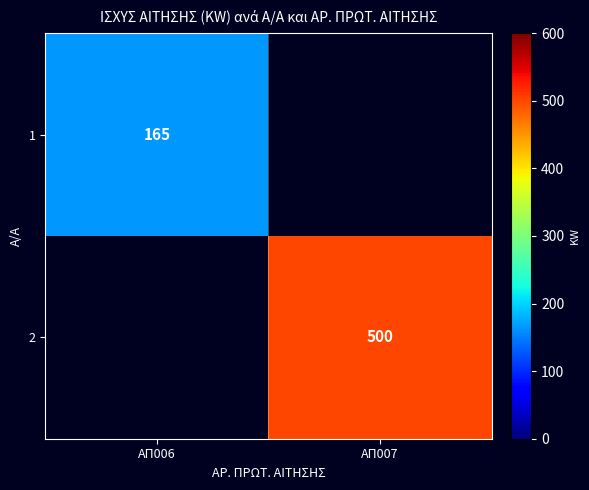

The 2 series shows 843.6 at ΑΠ007. True or false?

False